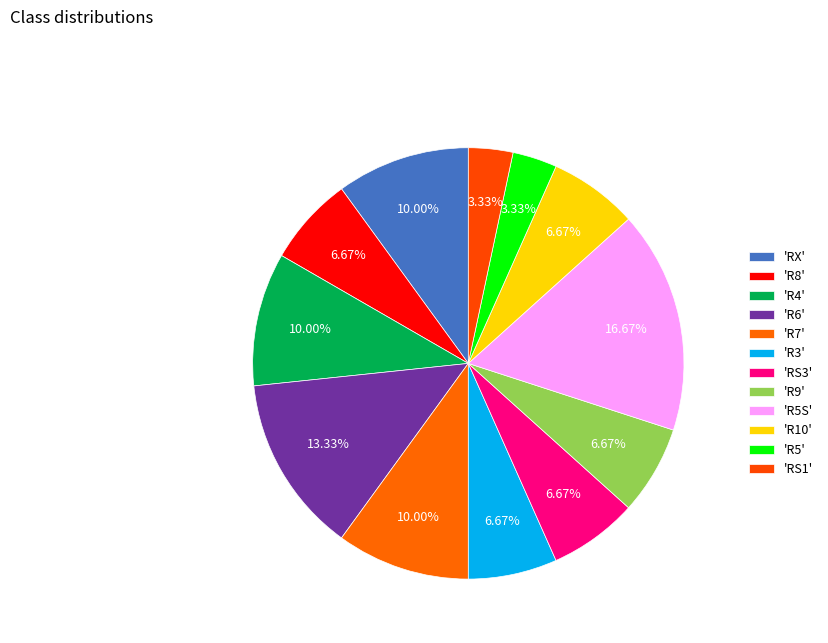

To the nearest percent, what is the average slice percentage?

8%